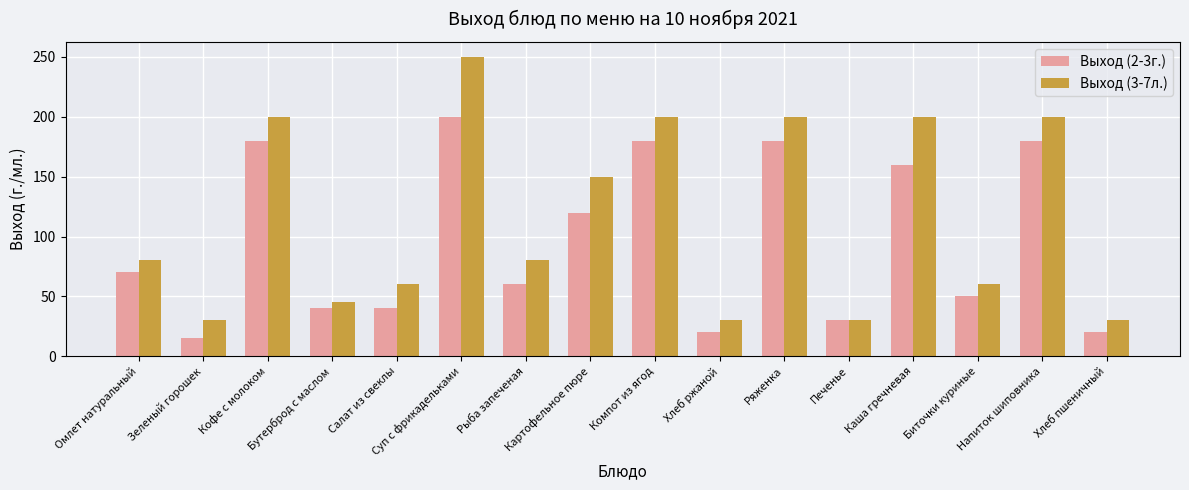

Which series has the largest range (max minus min)?

Выход (3-7л.)